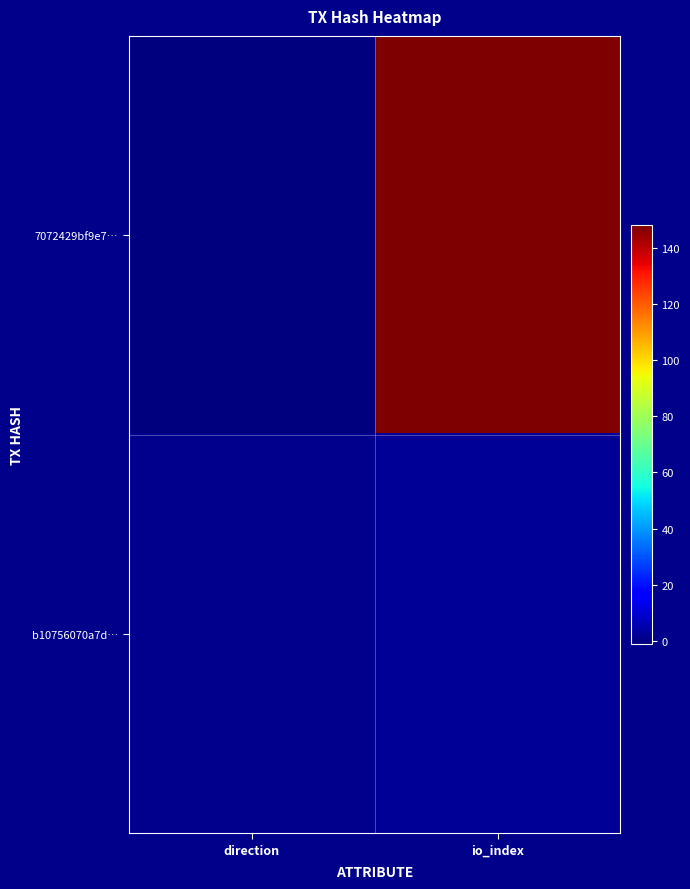

Which has a higher value, io_index or direction?

io_index